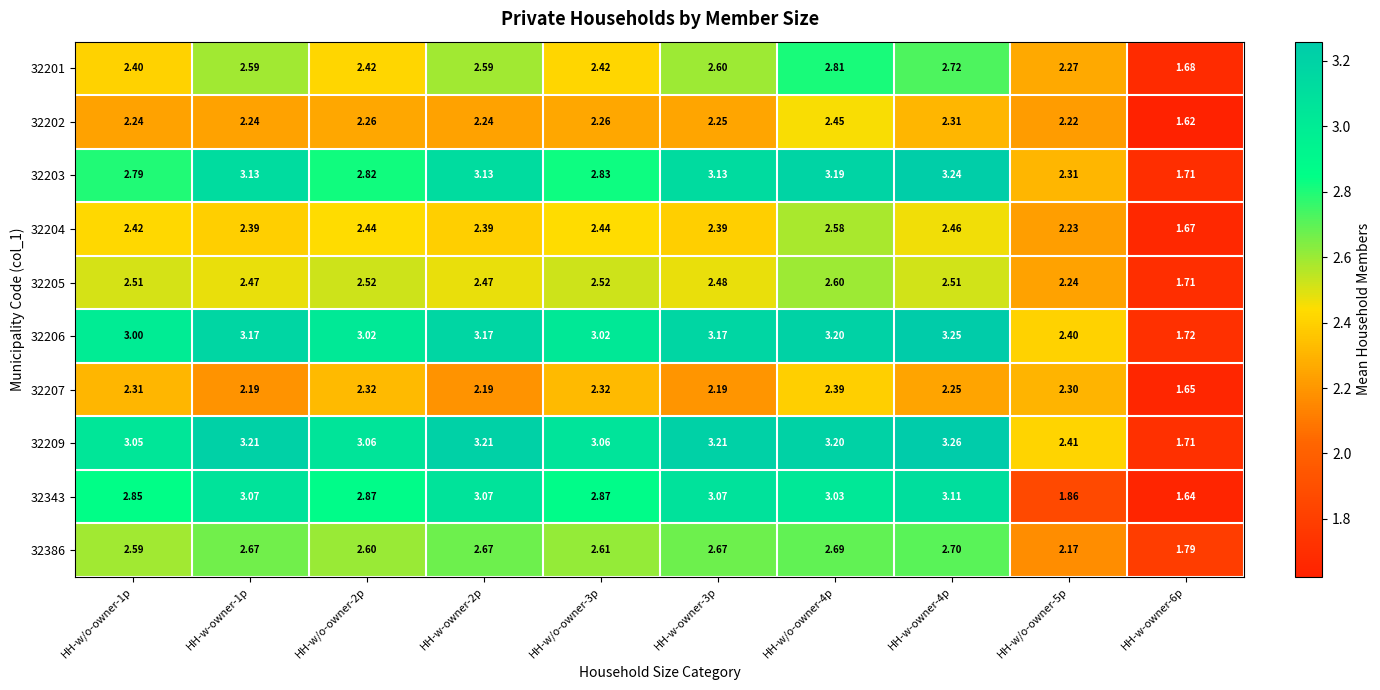

At how many categories does at least one series exceed 2?

9